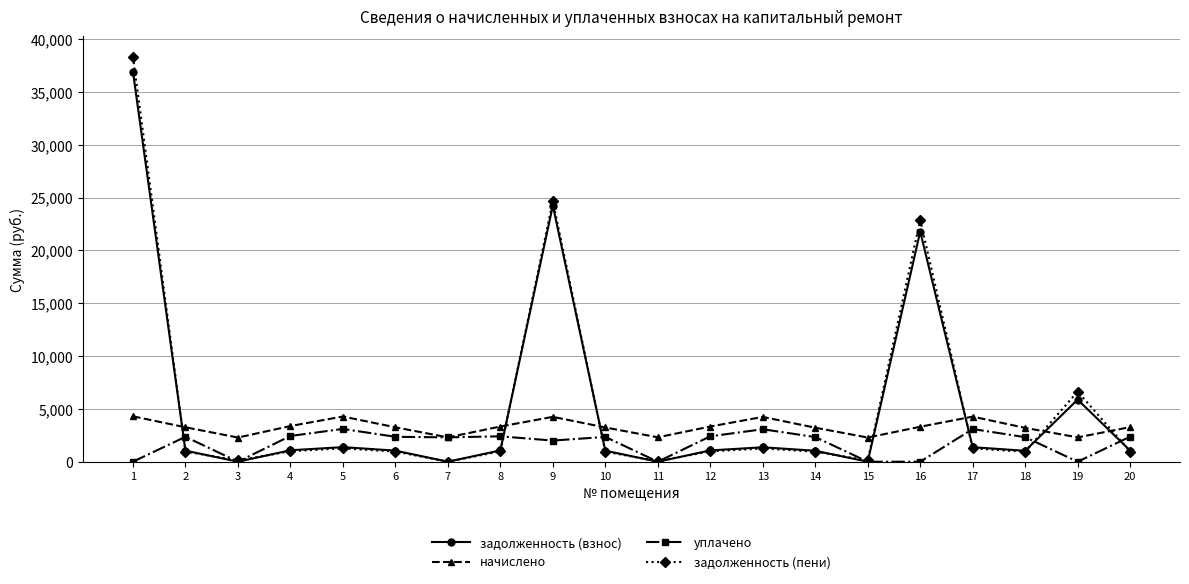

Where is the first local maximum for уплачено?

2